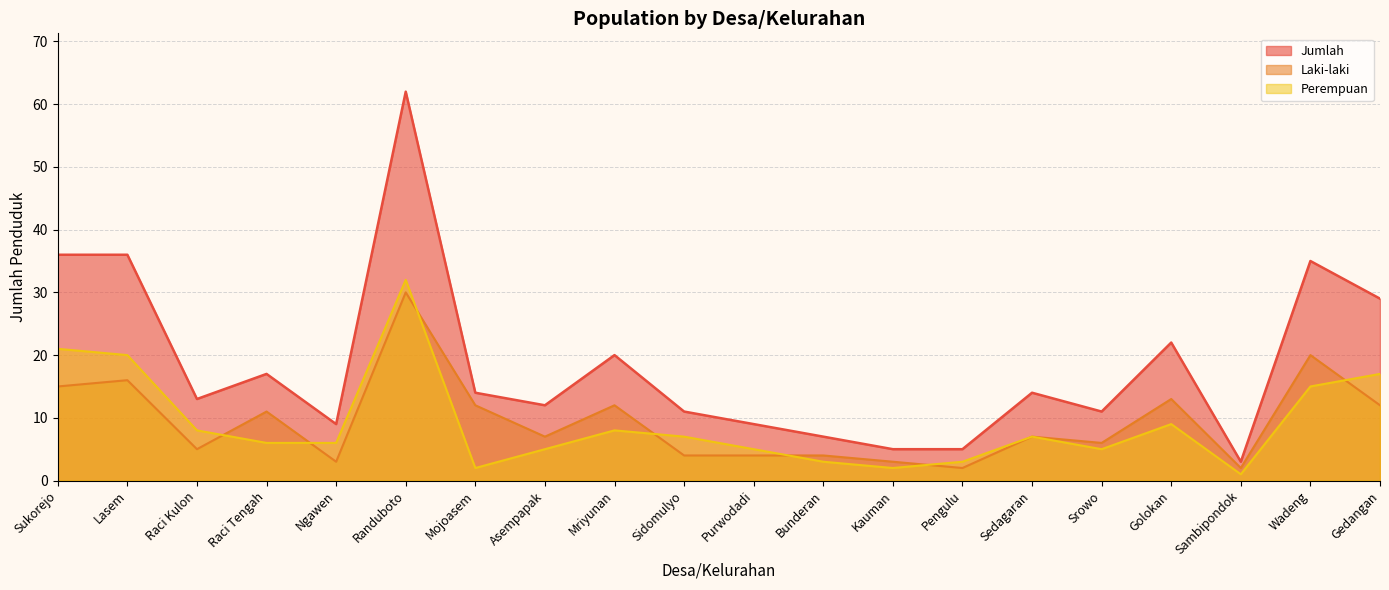

Where is the first local minimum for Perempuan?

Mojoasem